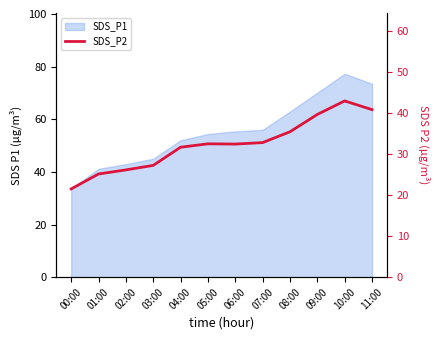

What is the maximum value shown in the chart?

43.0